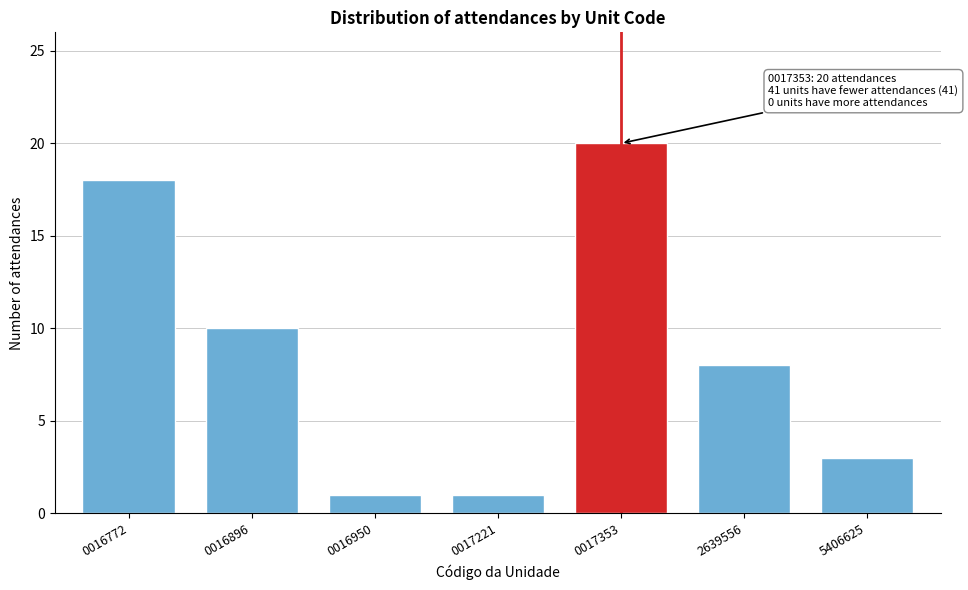

Reading right to left, what are all the values shown in this chart?

5406625=3	2639556=8	0017353=20	0017221=1	0016950=1	0016896=10	0016772=18